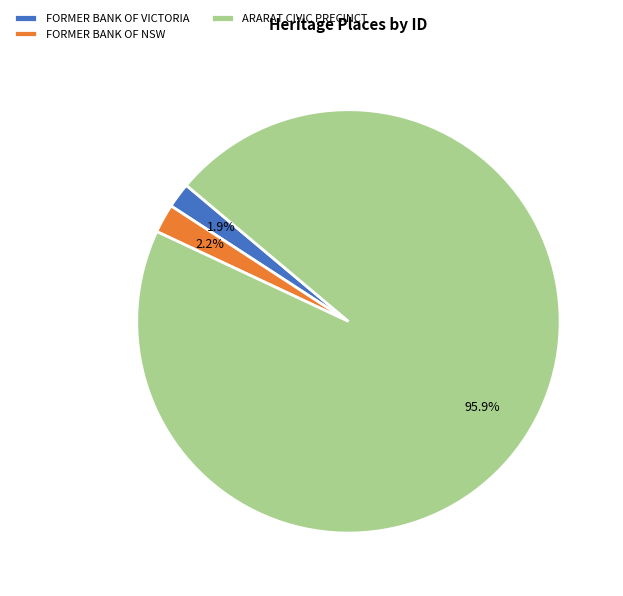

Combined, what portion of the pie is FORMER BANK OF NSW and ARARAT CIVIC PRECINCT?

98.1%